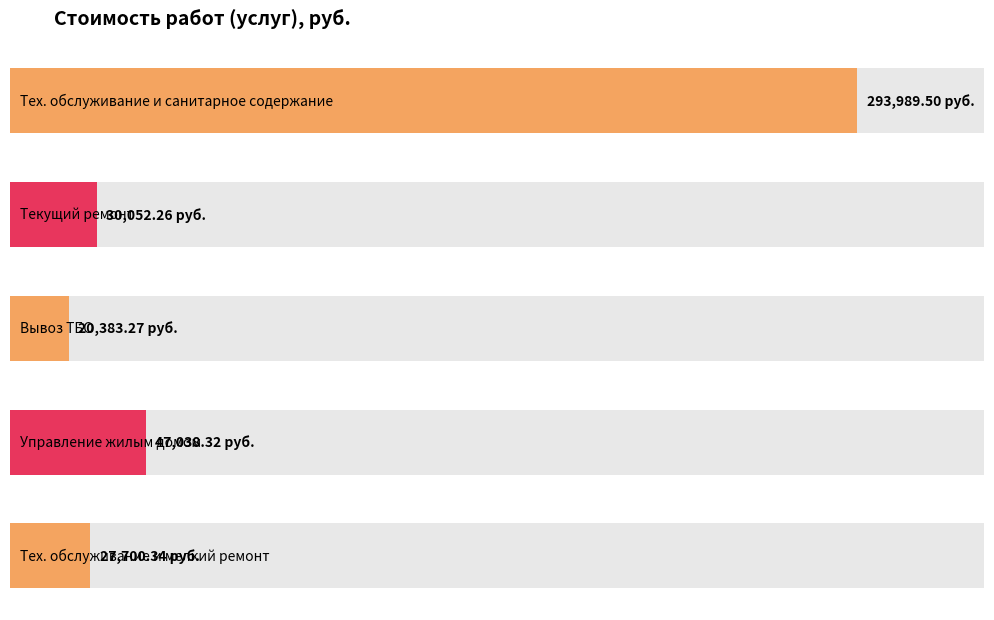

What is the value of the 5th bar from the left?

27700.3